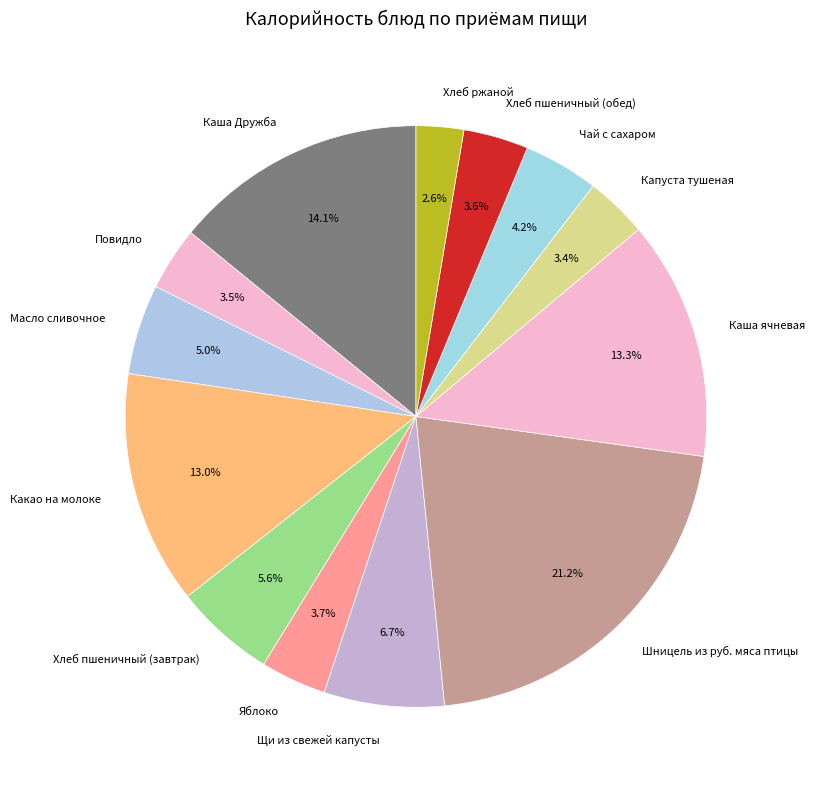

Which slice is the largest?

Шницель из руб. мяса птицы